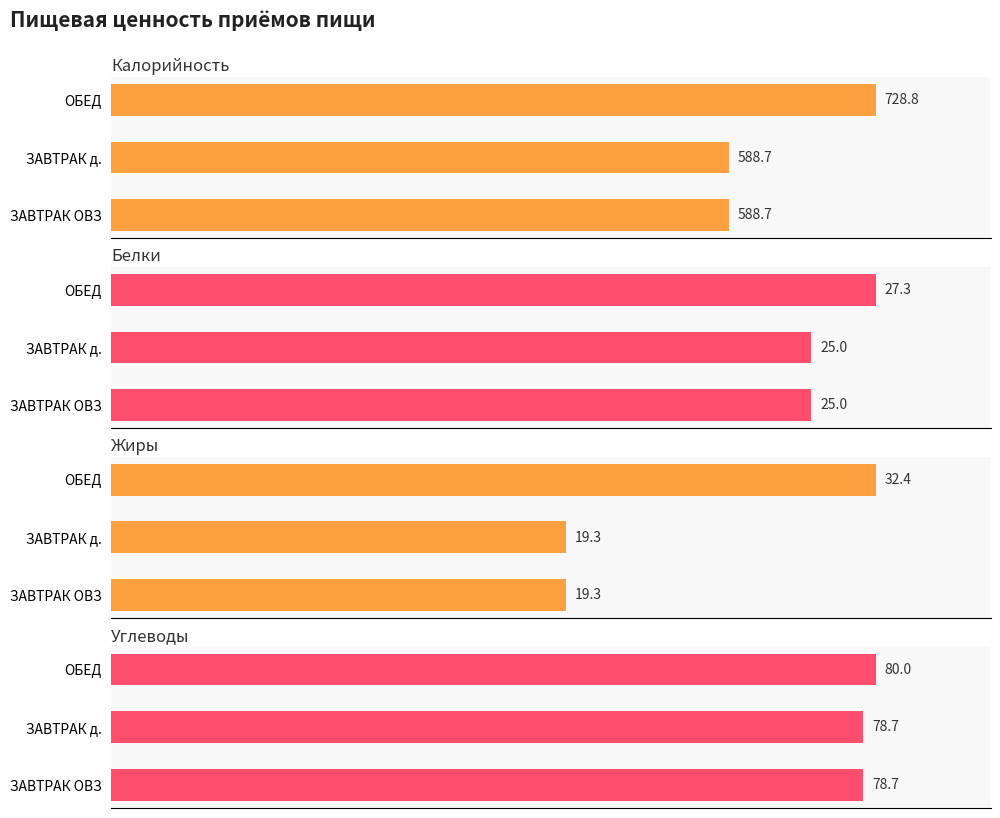

At ЗАВТРАК д., list the series in order from smallest to largest.

Жиры, Белки, Углеводы, Калорийность